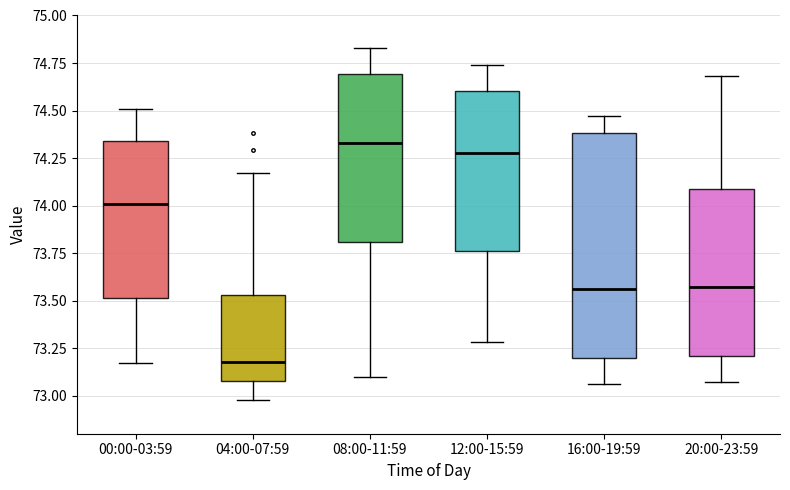

Reading left to right, read every box against the y-axis: the position of its median line, the range the box covers, and the ends of its whiskers. The values are not printed on the chart, so give them approximately, as read against the axis.

00:00-03:59: median 74.00, box 73.50 to 74.35, whiskers 73.15 to 74.50
04:00-07:59: median 73.20, box 73.10 to 73.55, whiskers 73.00 to 74.15
08:00-11:59: median 74.35, box 73.80 to 74.70, whiskers 73.10 to 74.85
12:00-15:59: median 74.30, box 73.75 to 74.60, whiskers 73.30 to 74.75
16:00-19:59: median 73.55, box 73.20 to 74.40, whiskers 73.05 to 74.45
20:00-23:59: median 73.55, box 73.20 to 74.10, whiskers 73.05 to 74.70